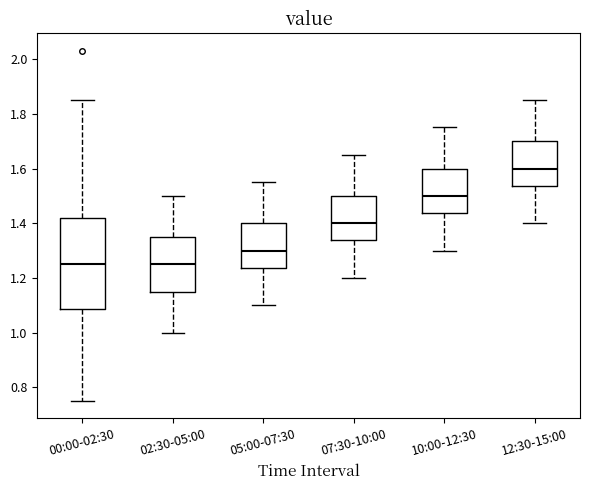

Reading left to right, transcribe this box plot: for each box, give where its median line is, the range the box spans, and where its two whiskers end, as read against the y-axis. The values are not printed on the chart, so give them approximately, as read against the axis.

00:00-02:30: median 1.26, box 1.08 to 1.42, whiskers 0.76 to 1.86
02:30-05:00: median 1.26, box 1.16 to 1.36, whiskers 1.00 to 1.50
05:00-07:30: median 1.30, box 1.24 to 1.40, whiskers 1.10 to 1.56
07:30-10:00: median 1.40, box 1.34 to 1.50, whiskers 1.20 to 1.66
10:00-12:30: median 1.50, box 1.44 to 1.60, whiskers 1.30 to 1.76
12:30-15:00: median 1.60, box 1.54 to 1.70, whiskers 1.40 to 1.86